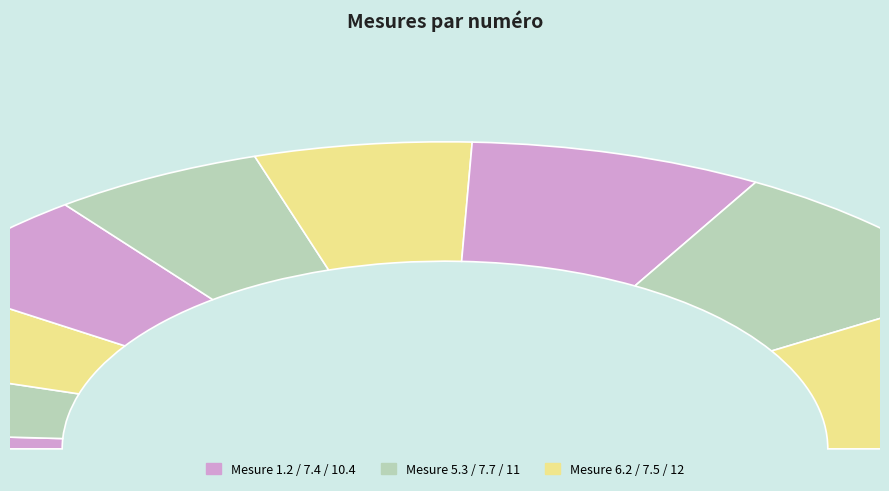

What is the smallest slice in the pie chart?

1.2